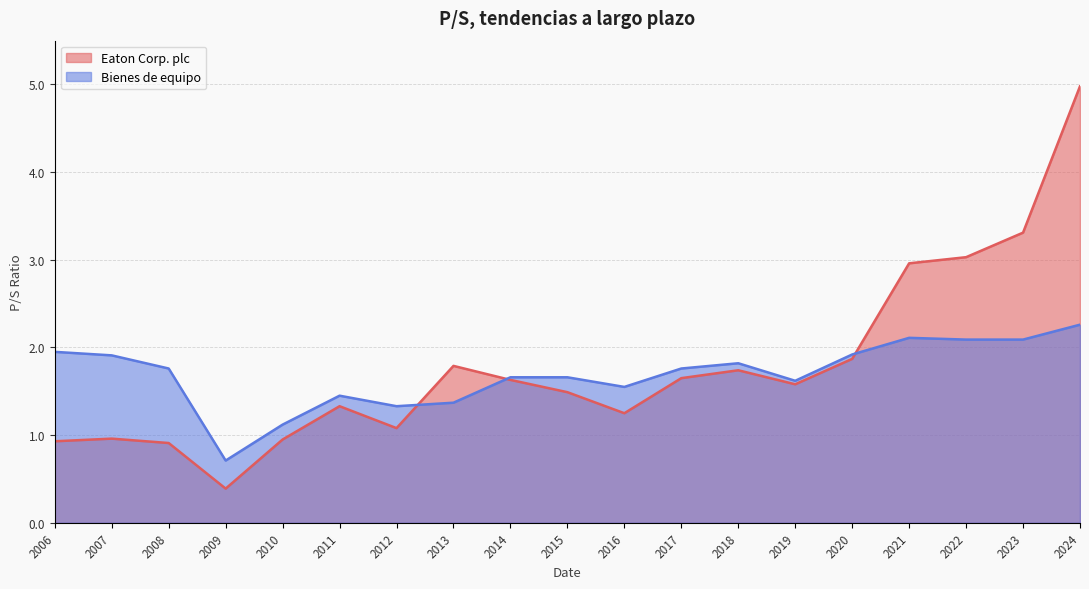

List the series in order of their peak value, highest first.

Eaton Corp. plc, Bienes de equipo